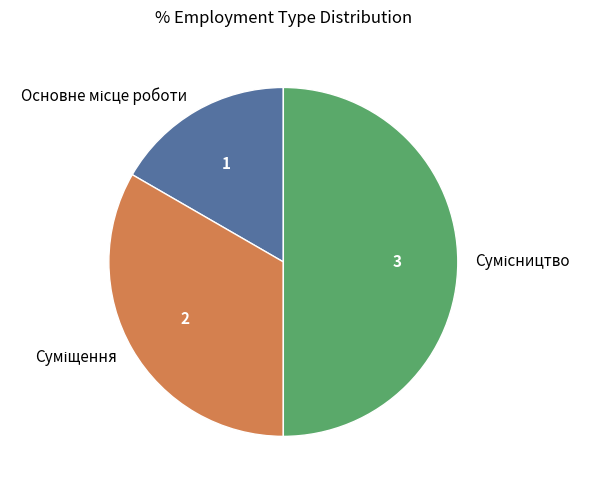

To the nearest percent, what portion does Основне місце роботи represent?

17%